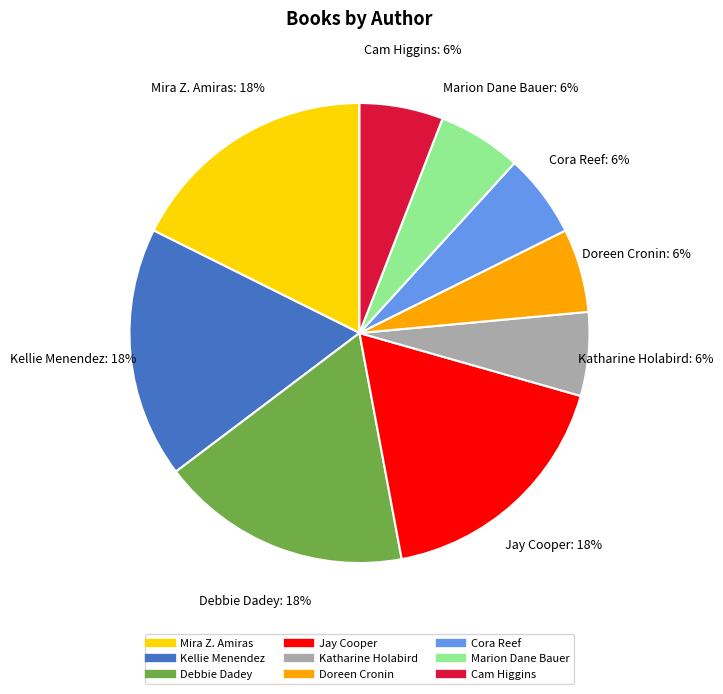

Approximately how many times larger is the value at Cam Higgins compared to Katharine Holabird?

1.0